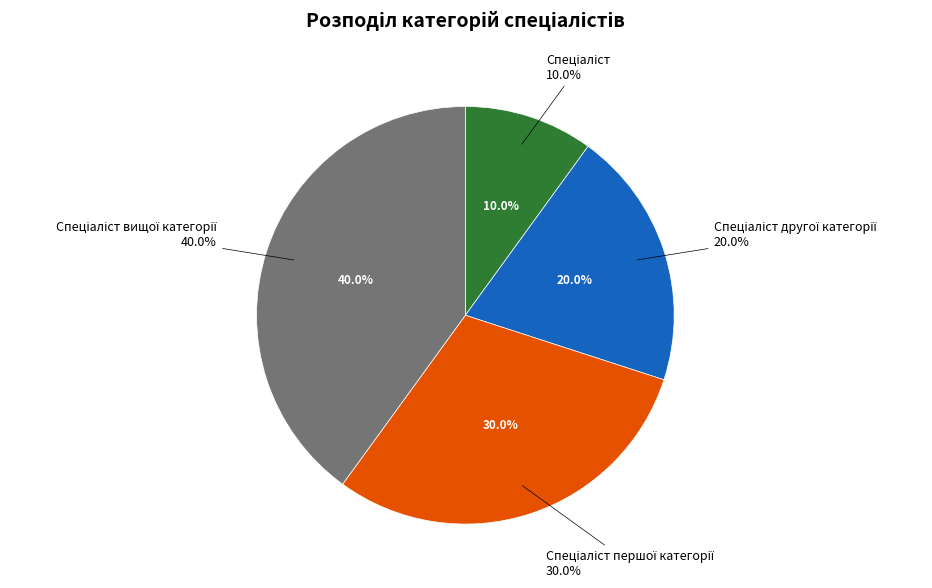

To the nearest percent, what is the difference between the largest and smallest slice percentages?

30%